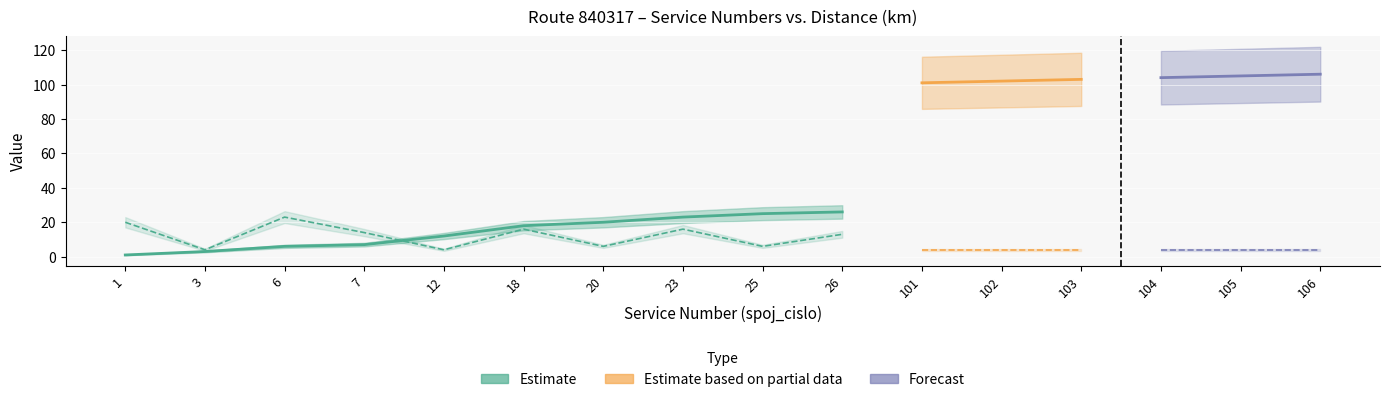

What is the total value across all series at 104?

108